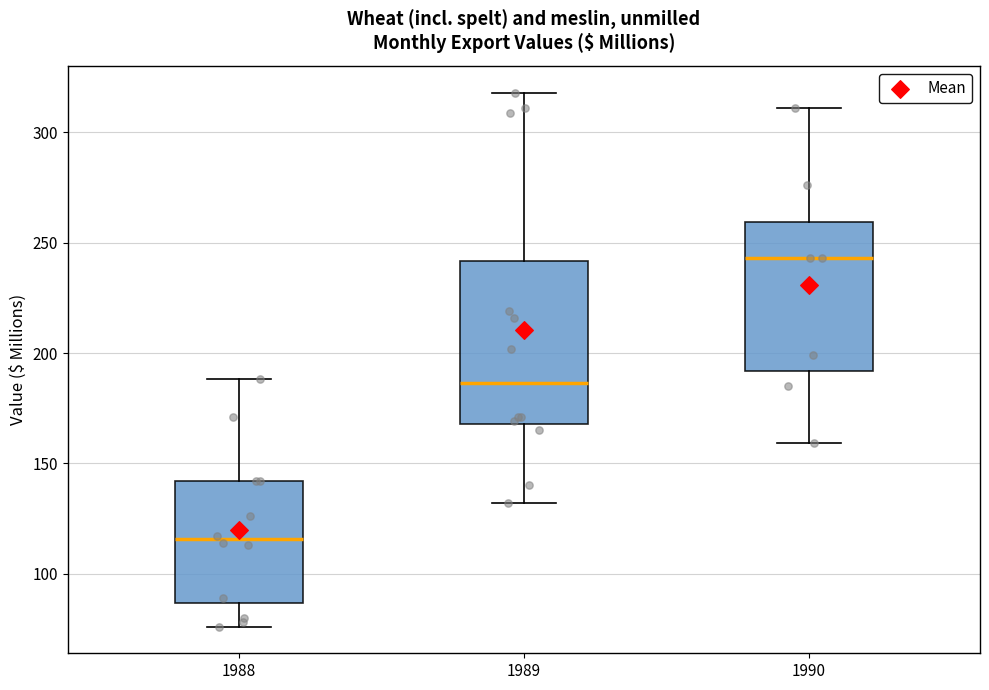

Reading left to right, read every box against the y-axis: the position of its median line, the range the box covers, and the ends of its whiskers. The values are not printed on the chart, so give them approximately, as read against the axis.

1988: median 115, box 85 to 140, whiskers 75 to 190
1989: median 185, box 170 to 240, whiskers 130 to 320
1990: median 245, box 190 to 260, whiskers 160 to 310